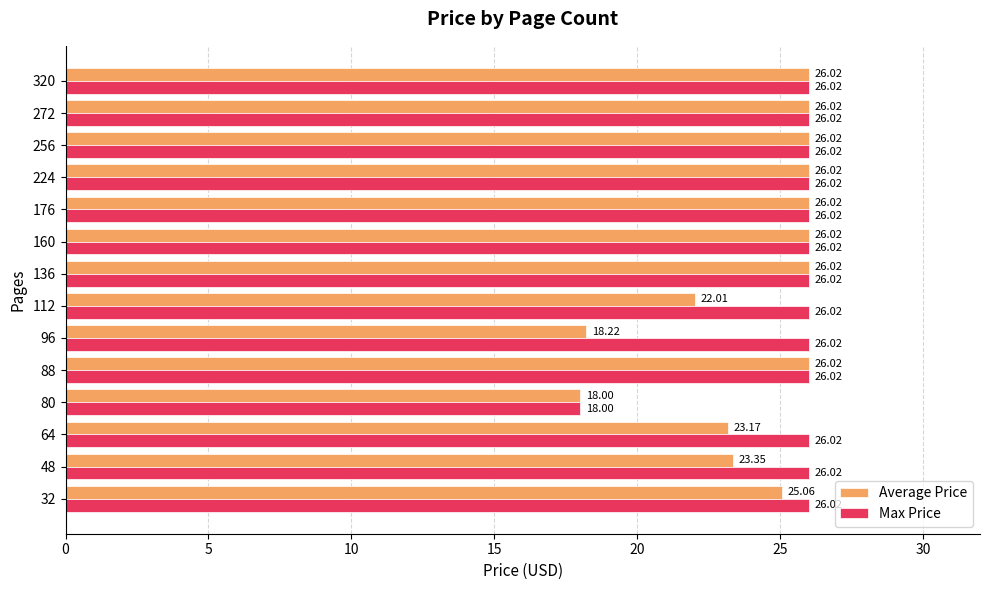

What are all the series names shown in the legend?

Average Price, Max Price